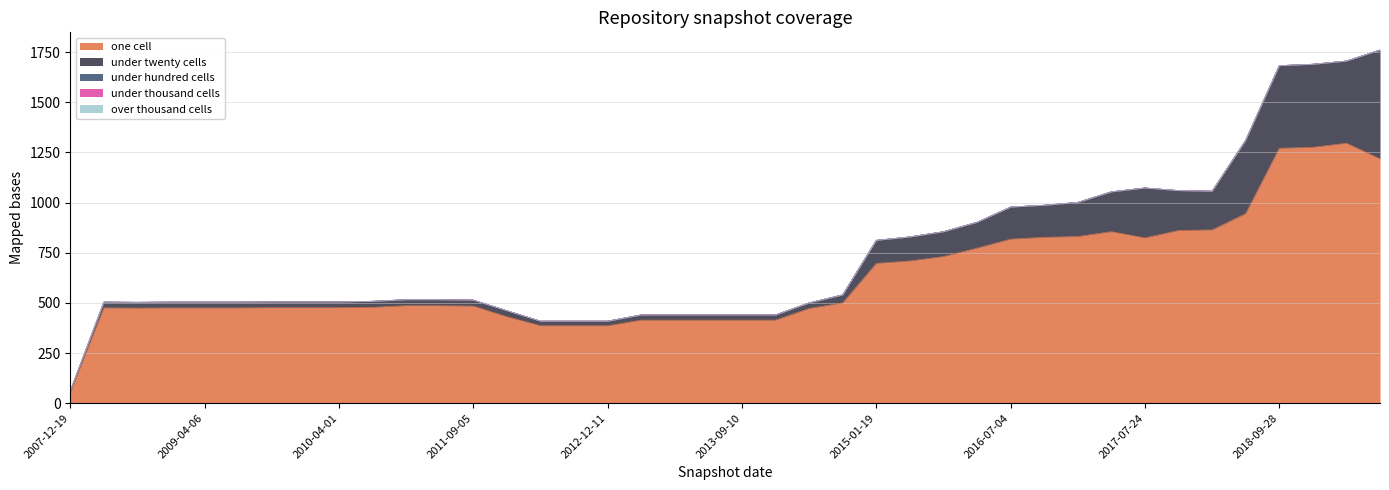

Where is under_hundred_cells nearest to the value 0?

2010-04-01